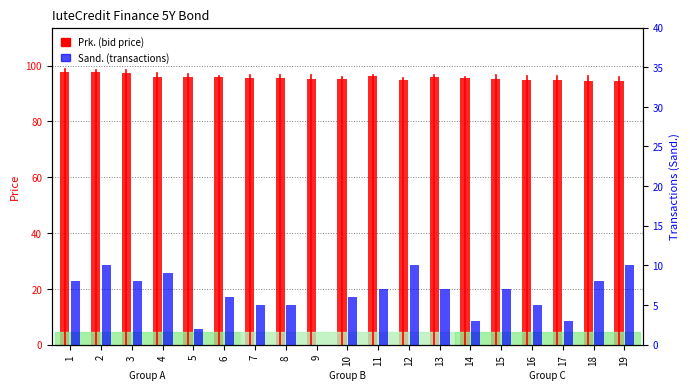

At which label is the value closest to 96?

13